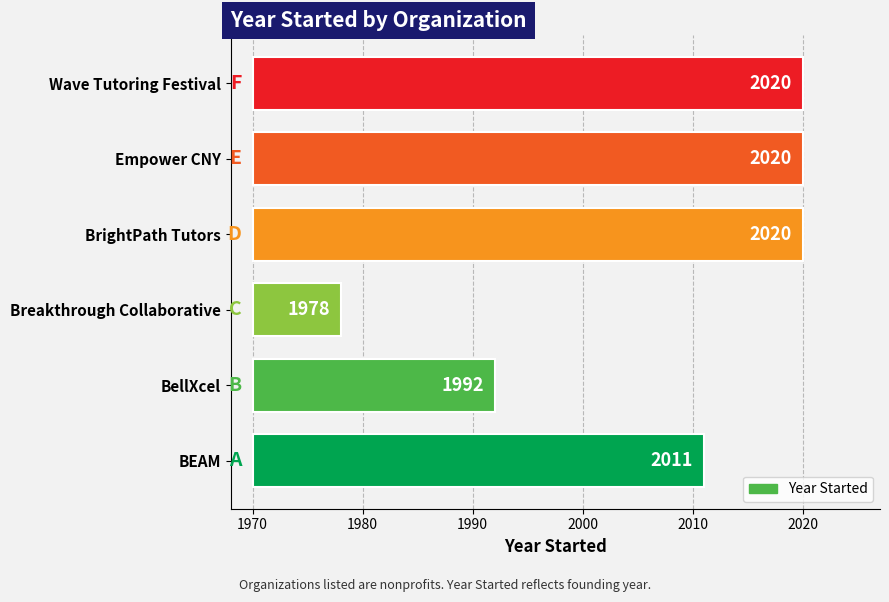

The value at BrightPath Tutors is 78. True or false?

False